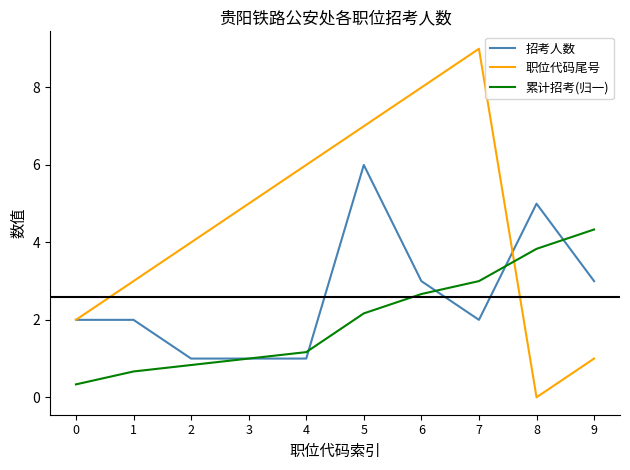

What is the difference between the highest and lowest values at 5?

4.8